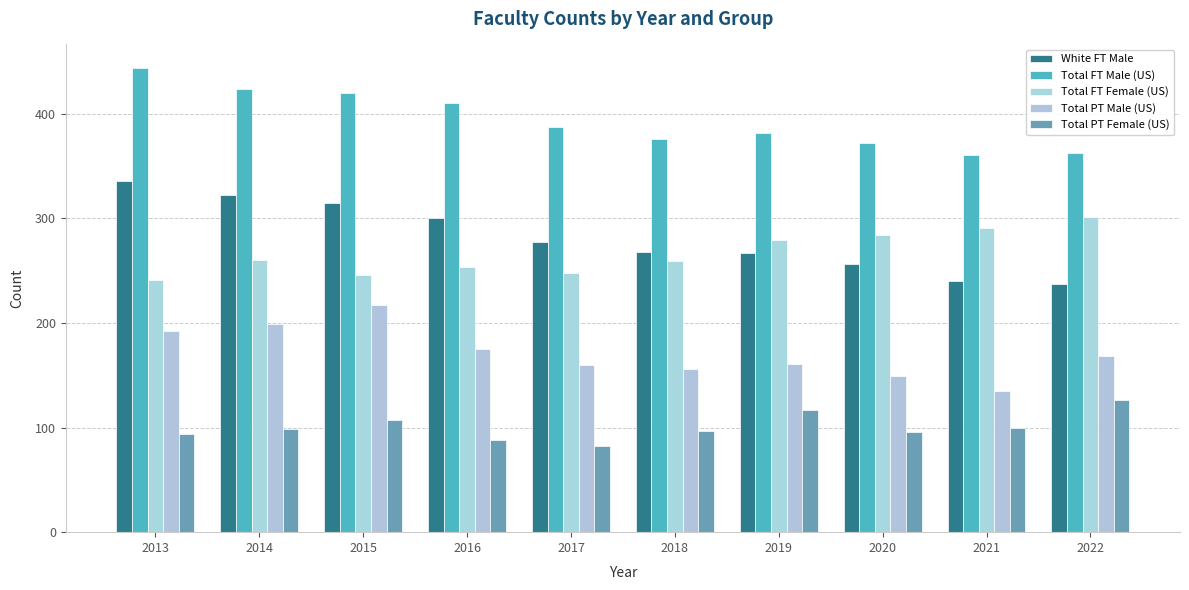

True or false: White FT Male has a value of 240 at 2021.

True